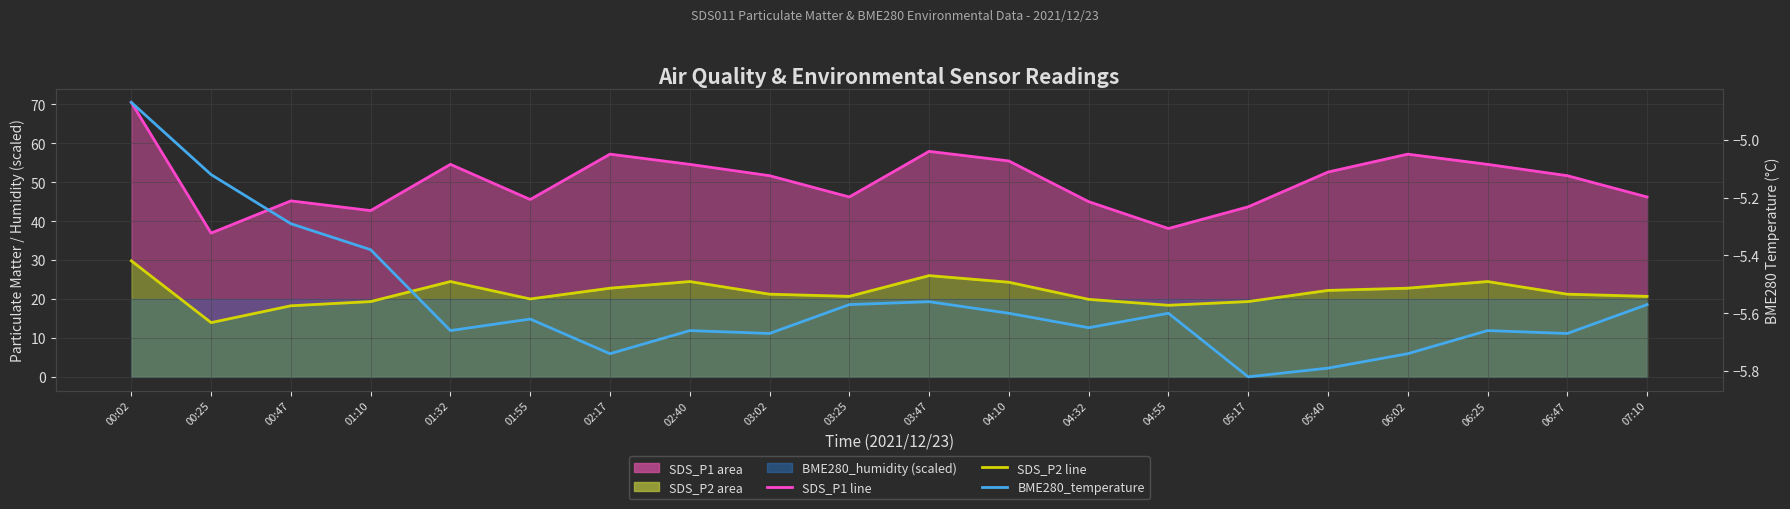

What is the greatest value displayed?

70.5